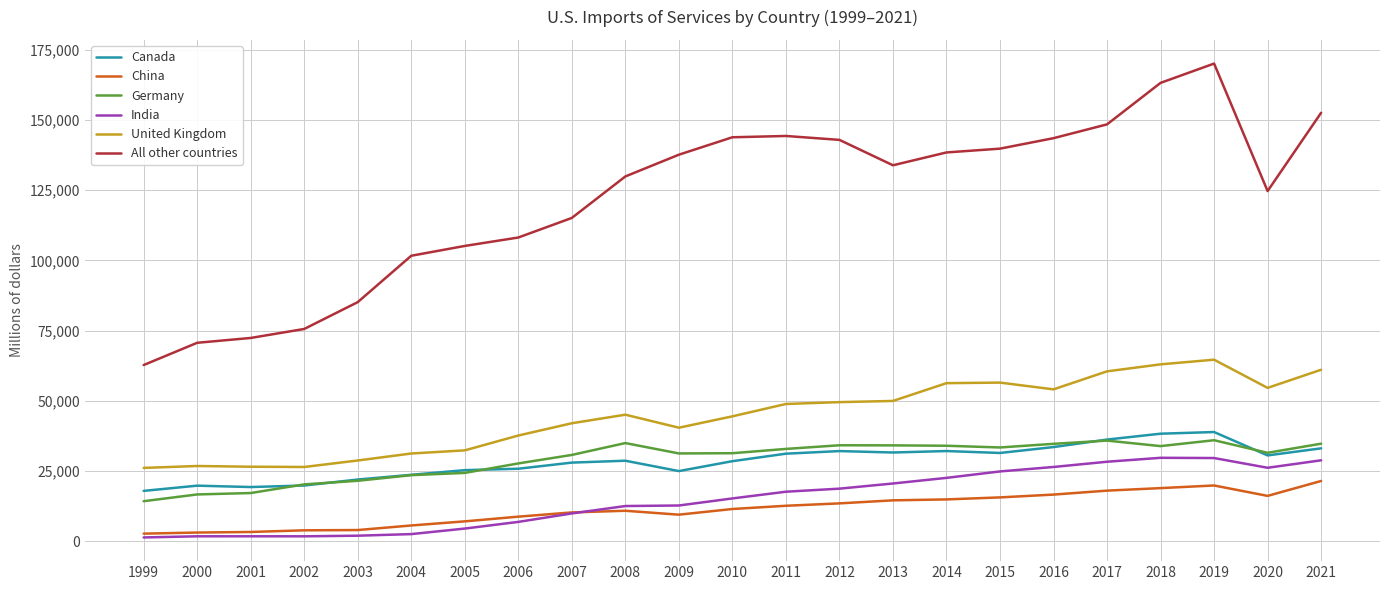

What is the minimum value for United Kingdom?

26122